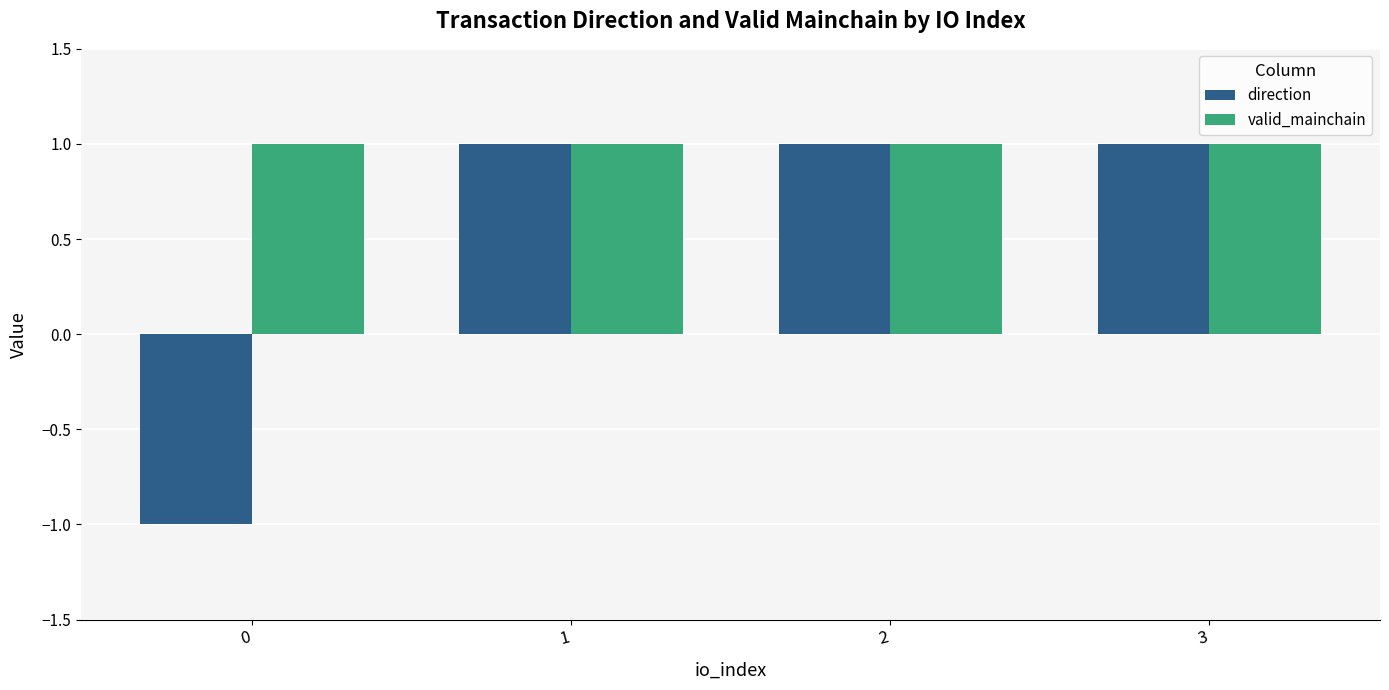

How many positive values does the direction series have?

3